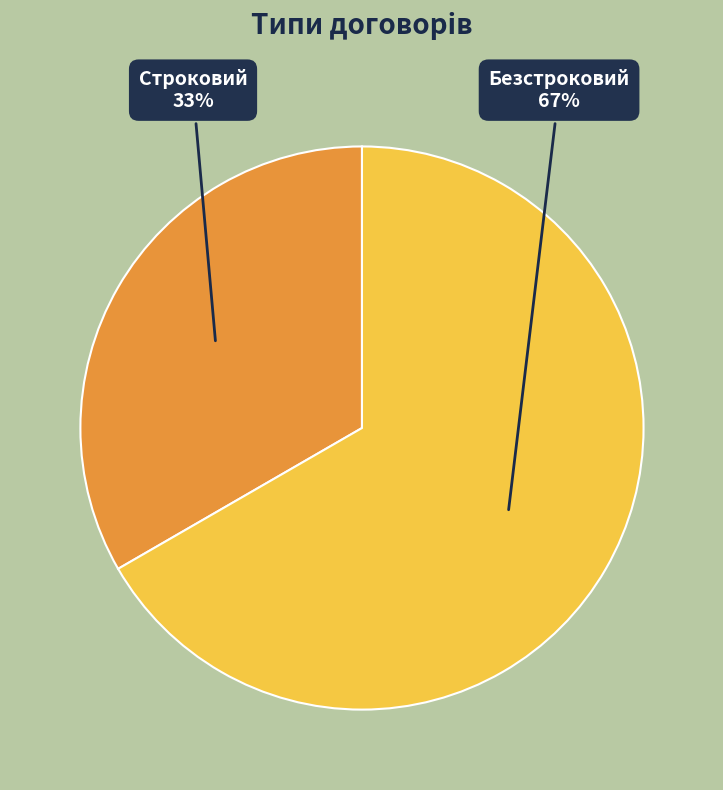

How many segments does this pie chart have?

2